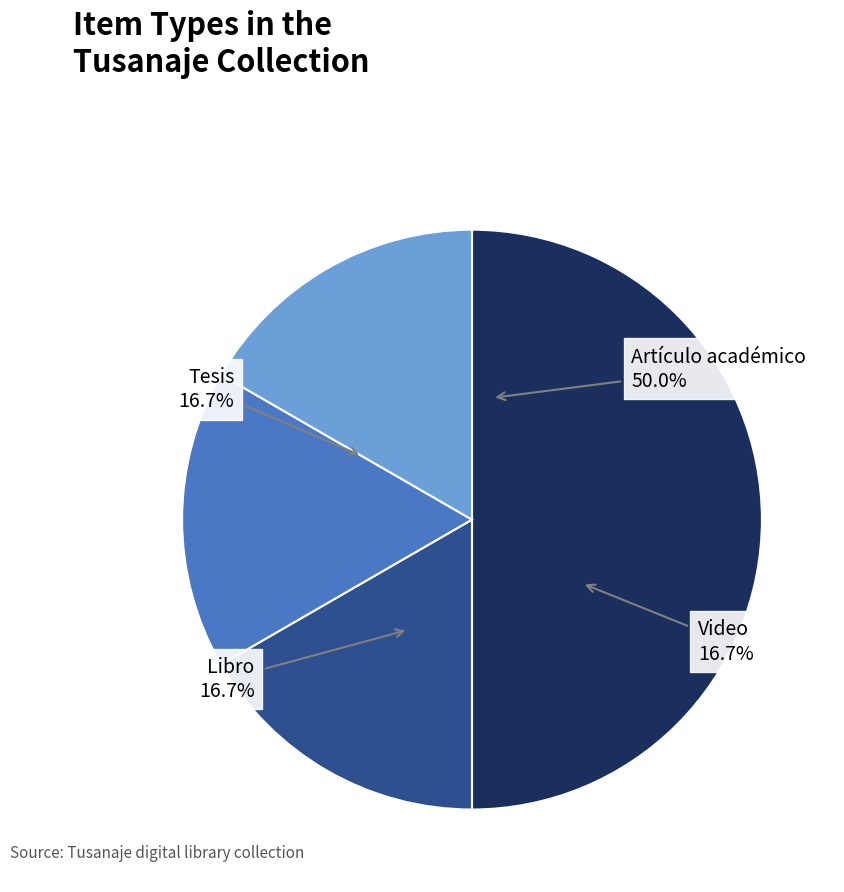

What percentage is the Artículo académico slice, to the nearest percent?

50%